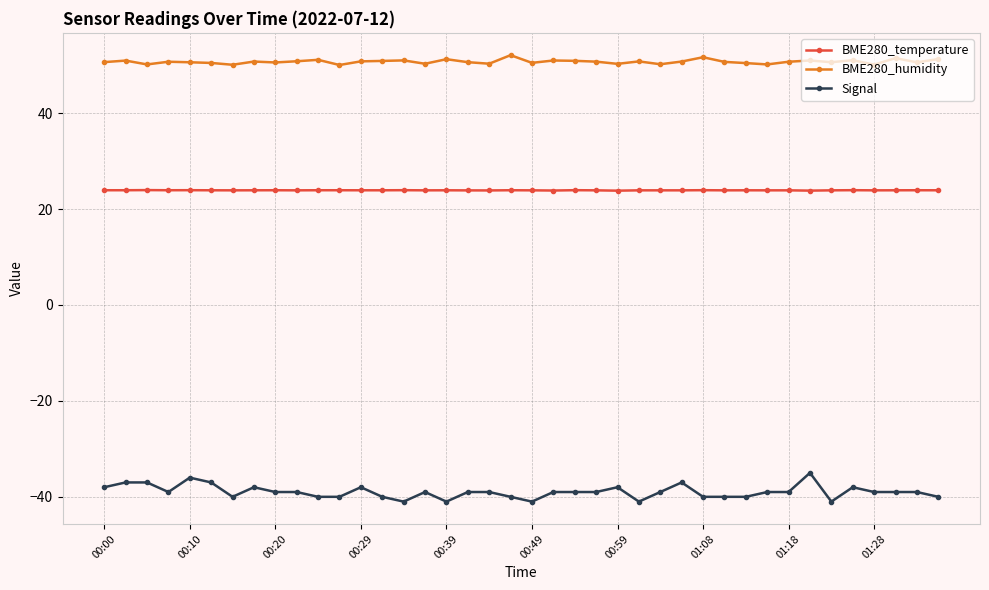

What is the value of the BME280_humidity point at the 31st from the left?

50.4